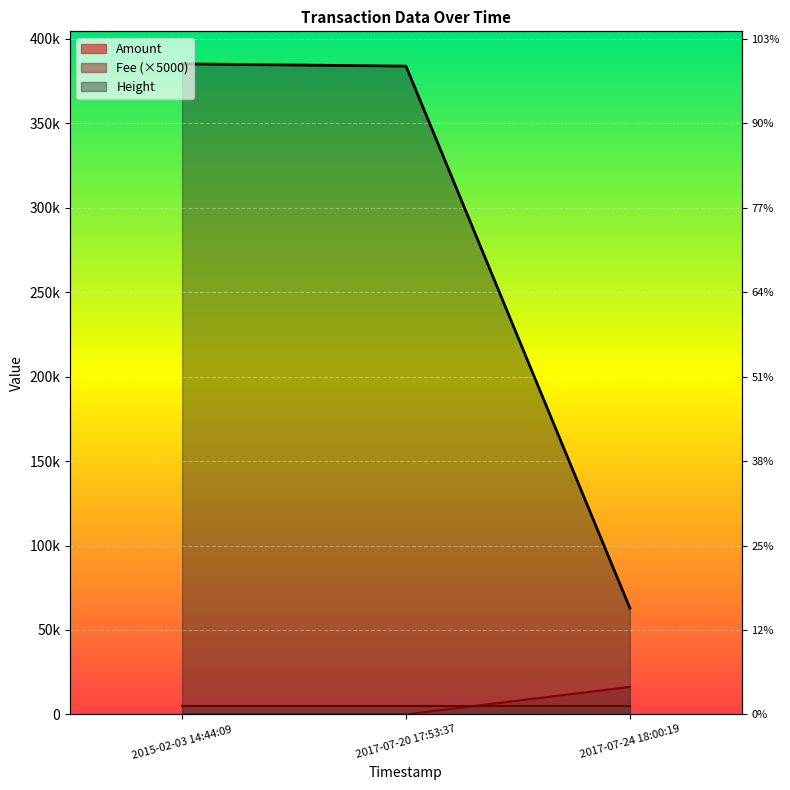

At which label is Height closest to 224075?

2017-07-20 17:53:37